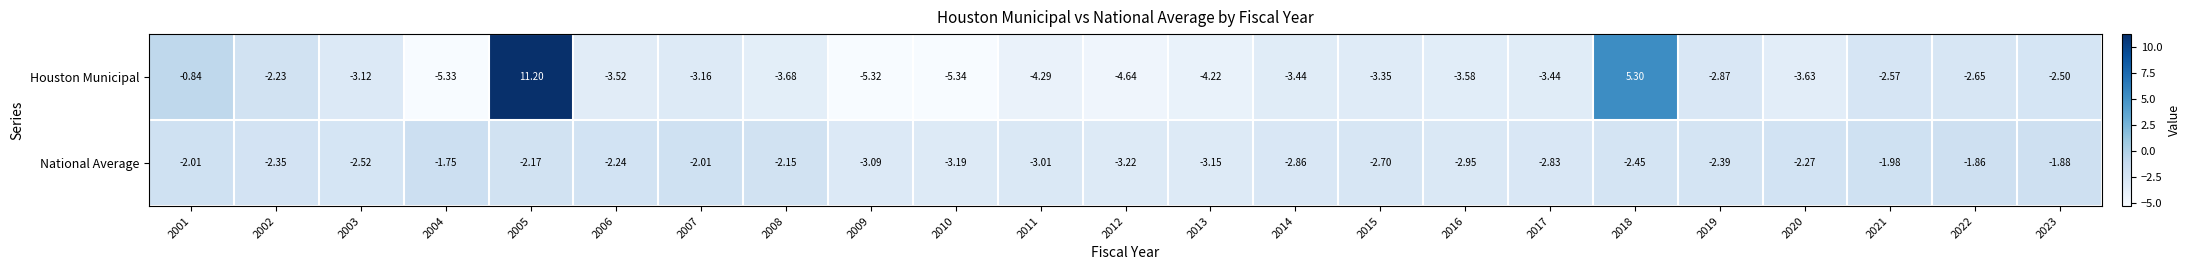

Rank the series by their maximum value, from highest to lowest.

Houston Municipal, National Average